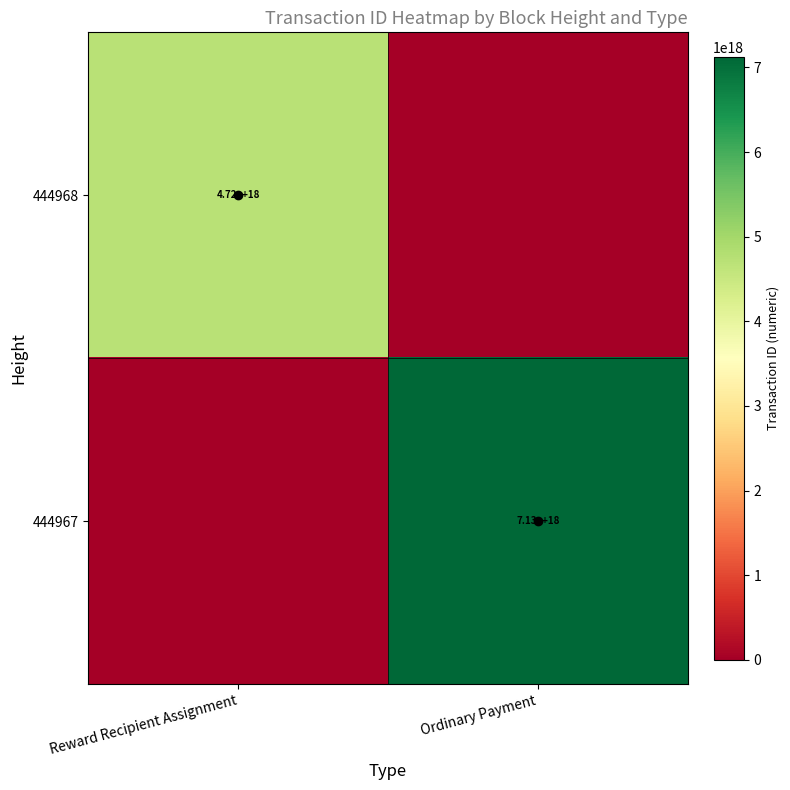

How many distinct data groups are displayed?

2